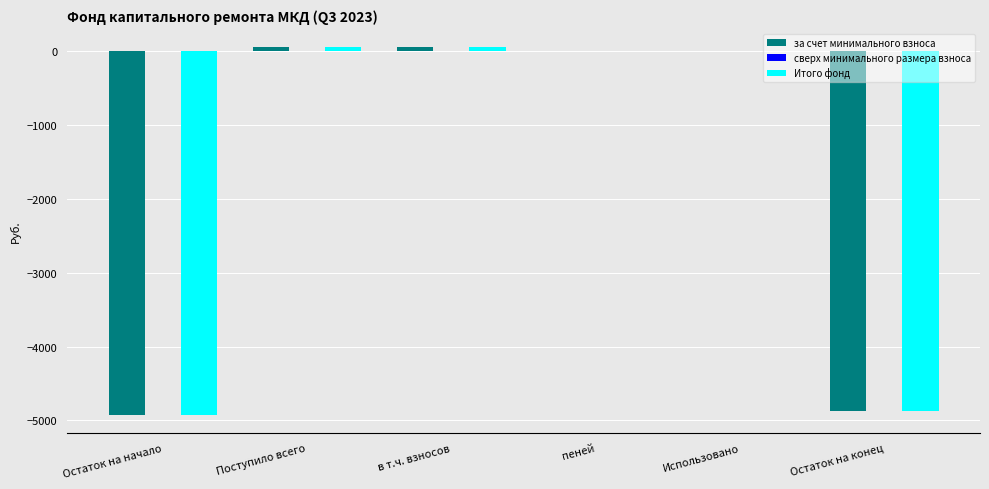

Is the value of Итого фонд at Остаток на конец greater than the value of за счет минимального взноса at в т.ч. взносов?

No